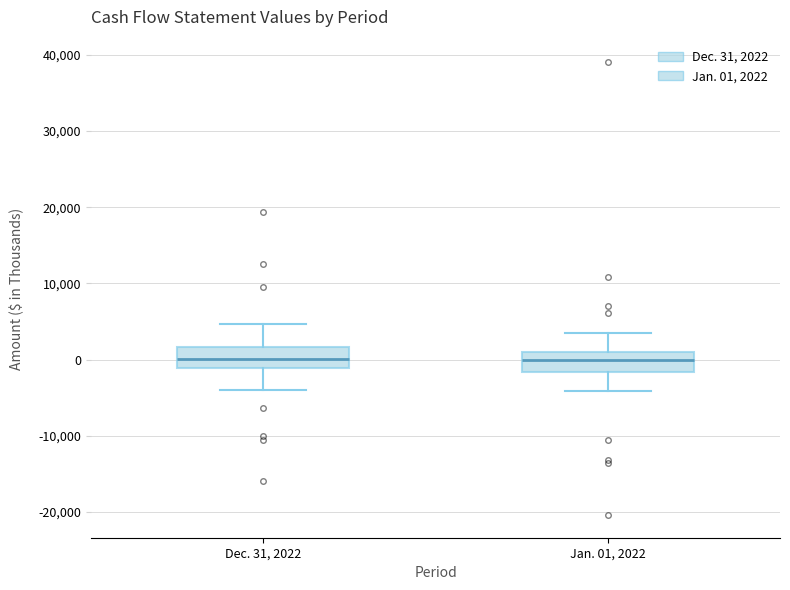

Where does the median line of the box for Jan. 01, 2022 sit on the y-axis? The values are not printed on the chart, so give them approximately, as read against the axis.

0